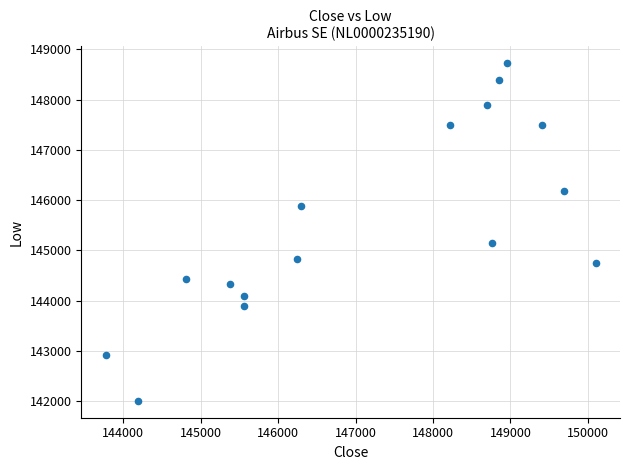

What Y value in the scatter plot is closest to 145365?

145145